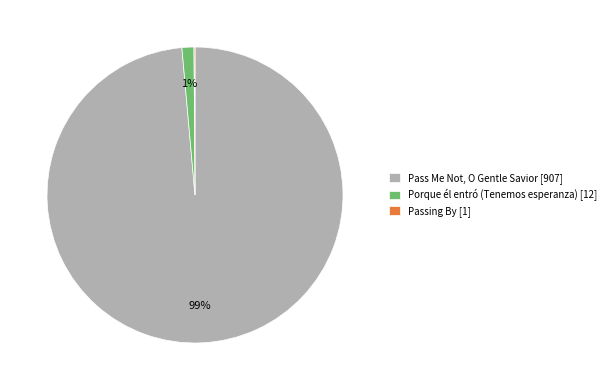

Do Pass Me Not, O Gentle Savior [907] and Porque él entró (Tenemos esperanza) [12] together represent more than half of the pie?

Yes